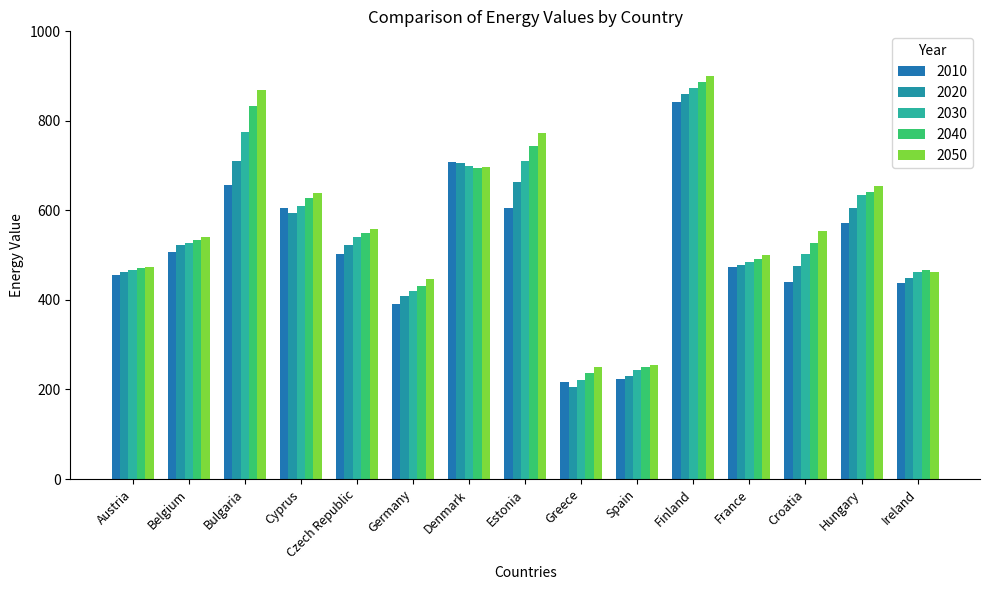

List the series in order of their peak value, lowest first.

2010, 2020, 2030, 2040, 2050